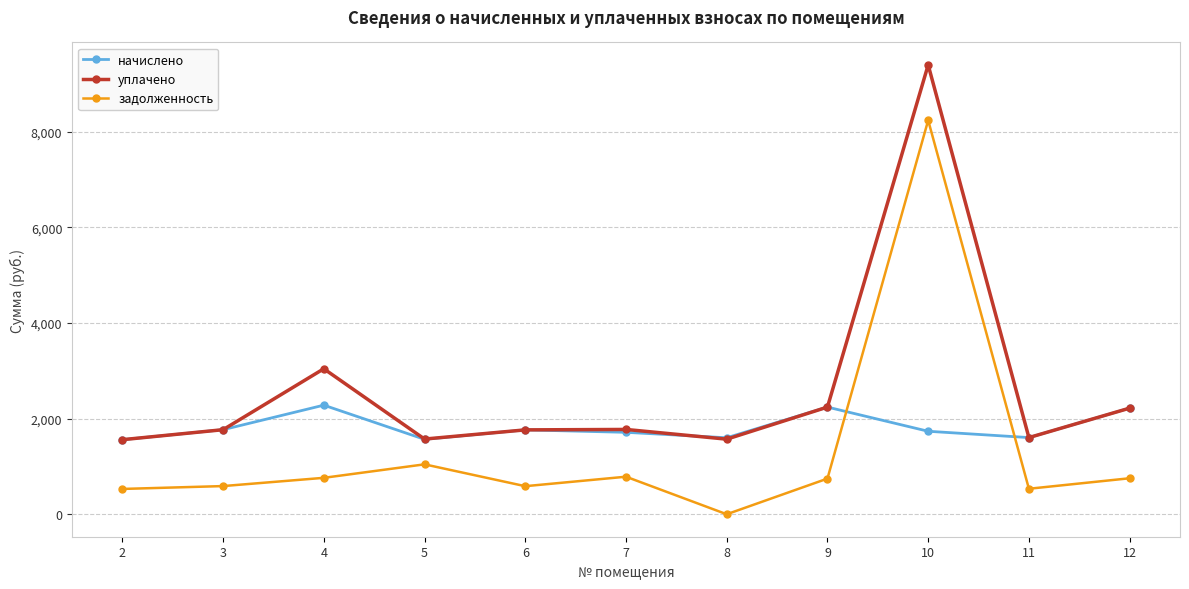

The value of уплачено at 6 is 2638.7. True or false?

False